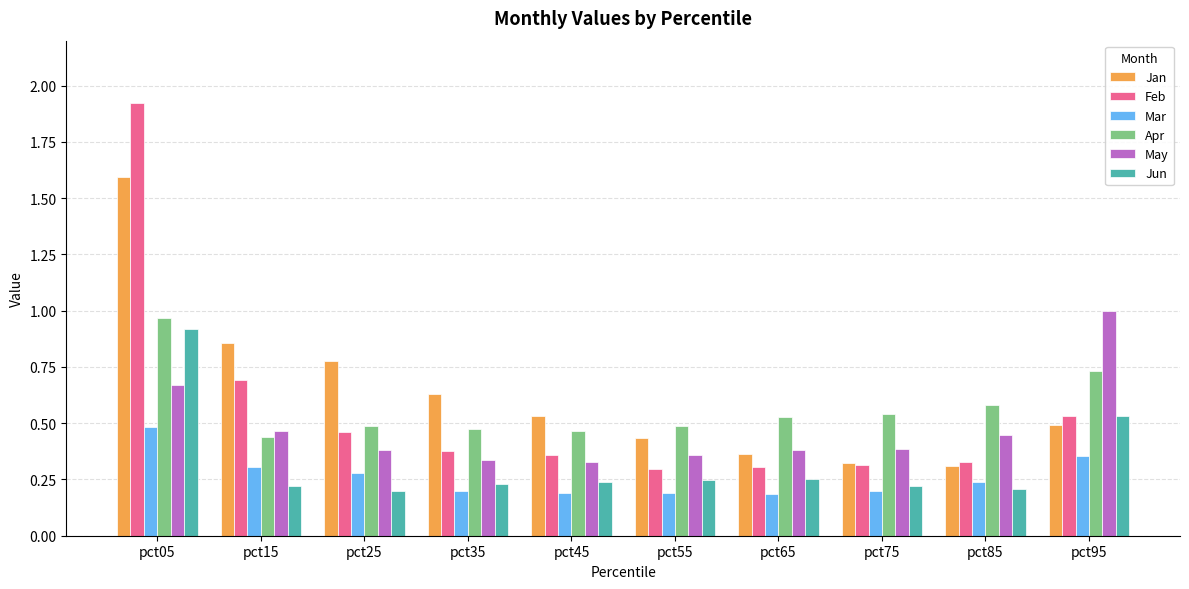

What is the difference between the Feb values at pct85 and pct25?

0.1